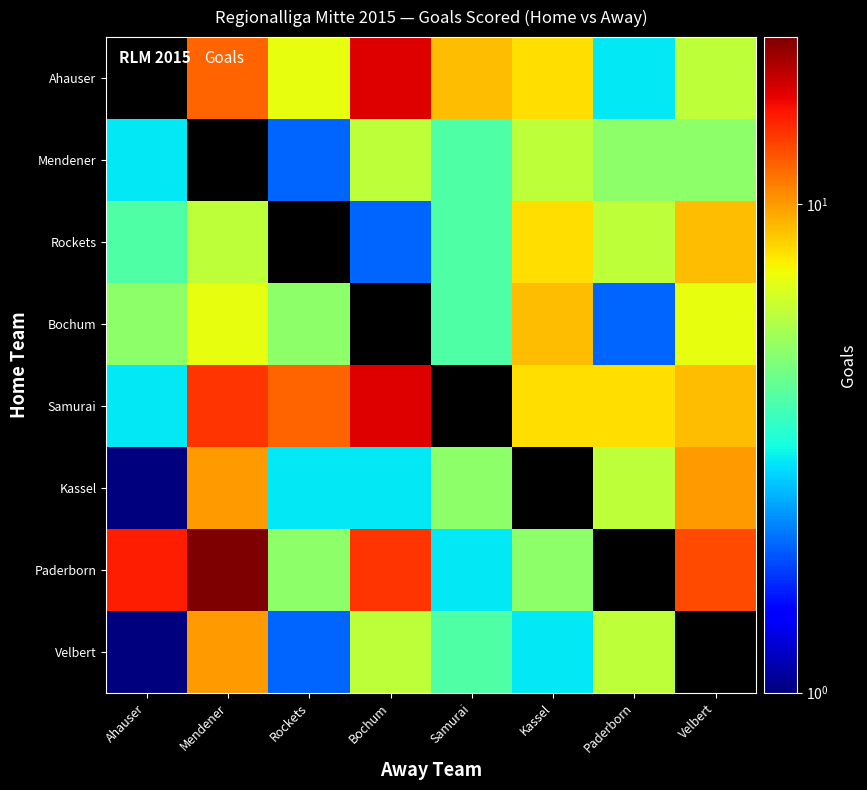

At which category is the sum across all series the highest?

Mendener